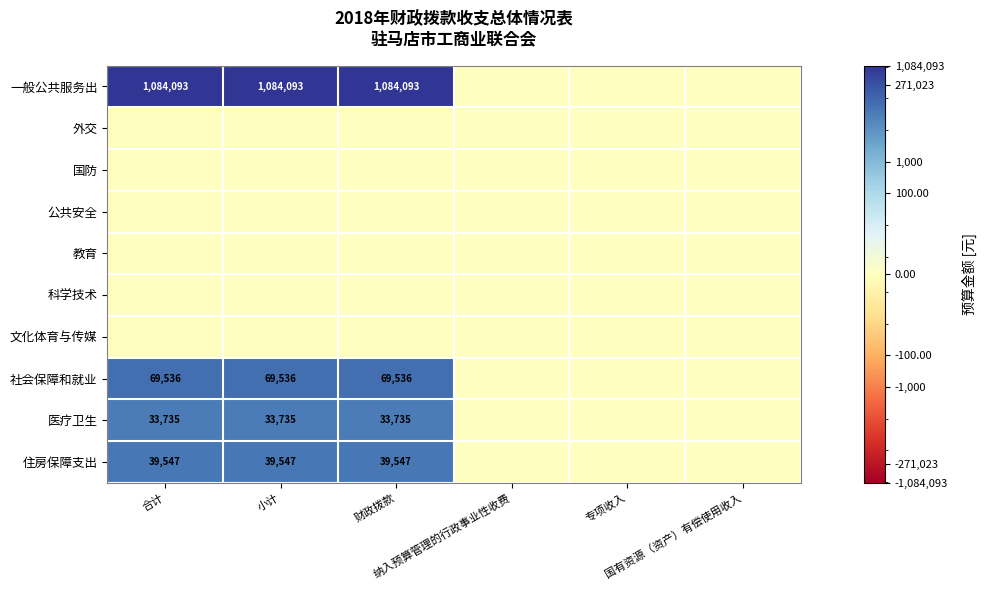

Rank the series at 纳入预算管理的行政事业性收费 from lowest to highest value.

一般公共服务出, 外交, 国防, 公共安全, 教育, 科学技术, 文化体育与传媒, 社会保障和就业, 医疗卫生, 住房保障支出